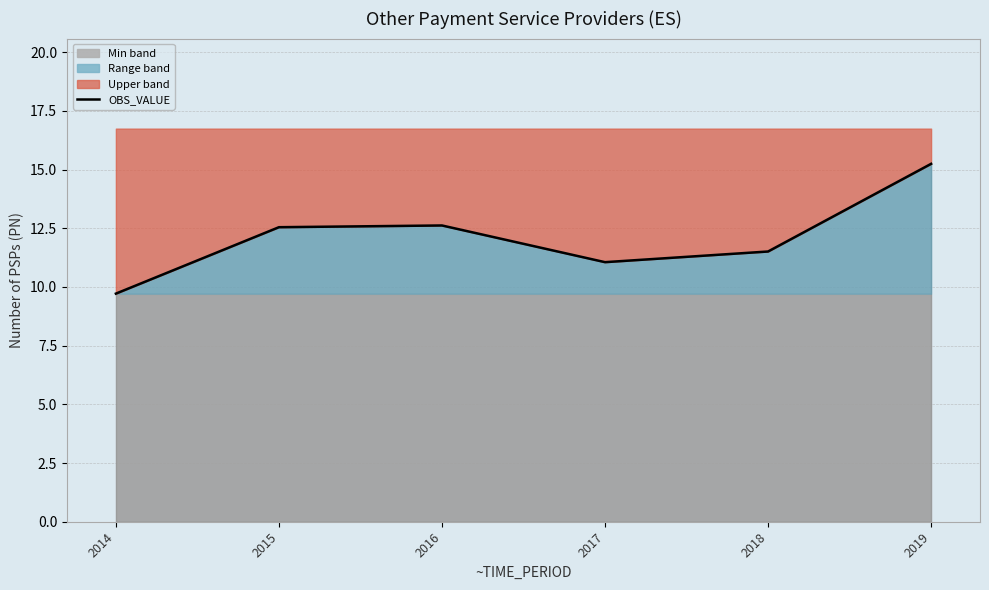

Approximately how many times larger is the value at 2019 compared to 2017?

1.4